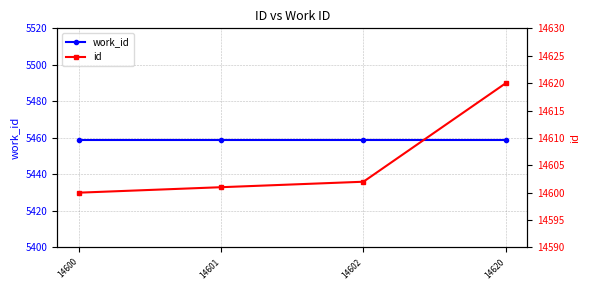

True or false: work_id and id cross at least once.

False